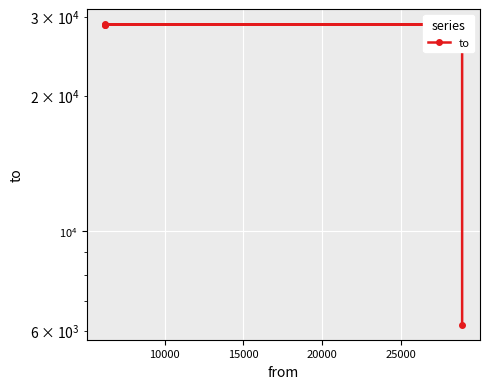

True or false: the data has more than 0 interior local peaks.

True